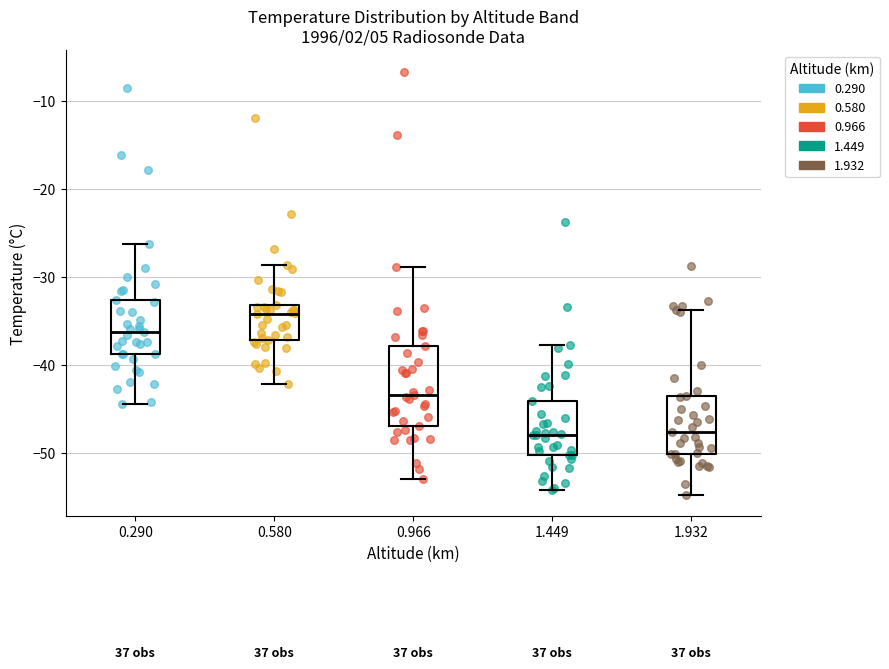

Reading left to right, read every box against the y-axis: the position of its median line, the range the box covers, and the ends of its whiskers. The values are not printed on the chart, so give them approximately, as read against the axis.

0.290: median -36, box -39 to -33, whiskers -44 to -26
0.580: median -34, box -37 to -33, whiskers -42 to -29
0.966: median -43, box -47 to -38, whiskers -53 to -29
1.449: median -48, box -50 to -44, whiskers -54 to -38
1.932: median -48, box -50 to -43, whiskers -55 to -34